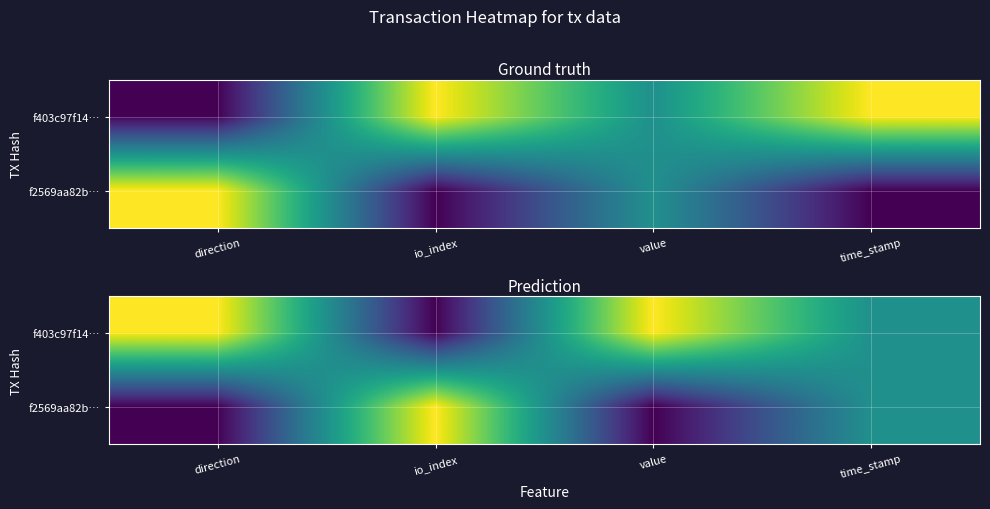

Is it true that f2569aa82b… equals 0.0 at value?

True